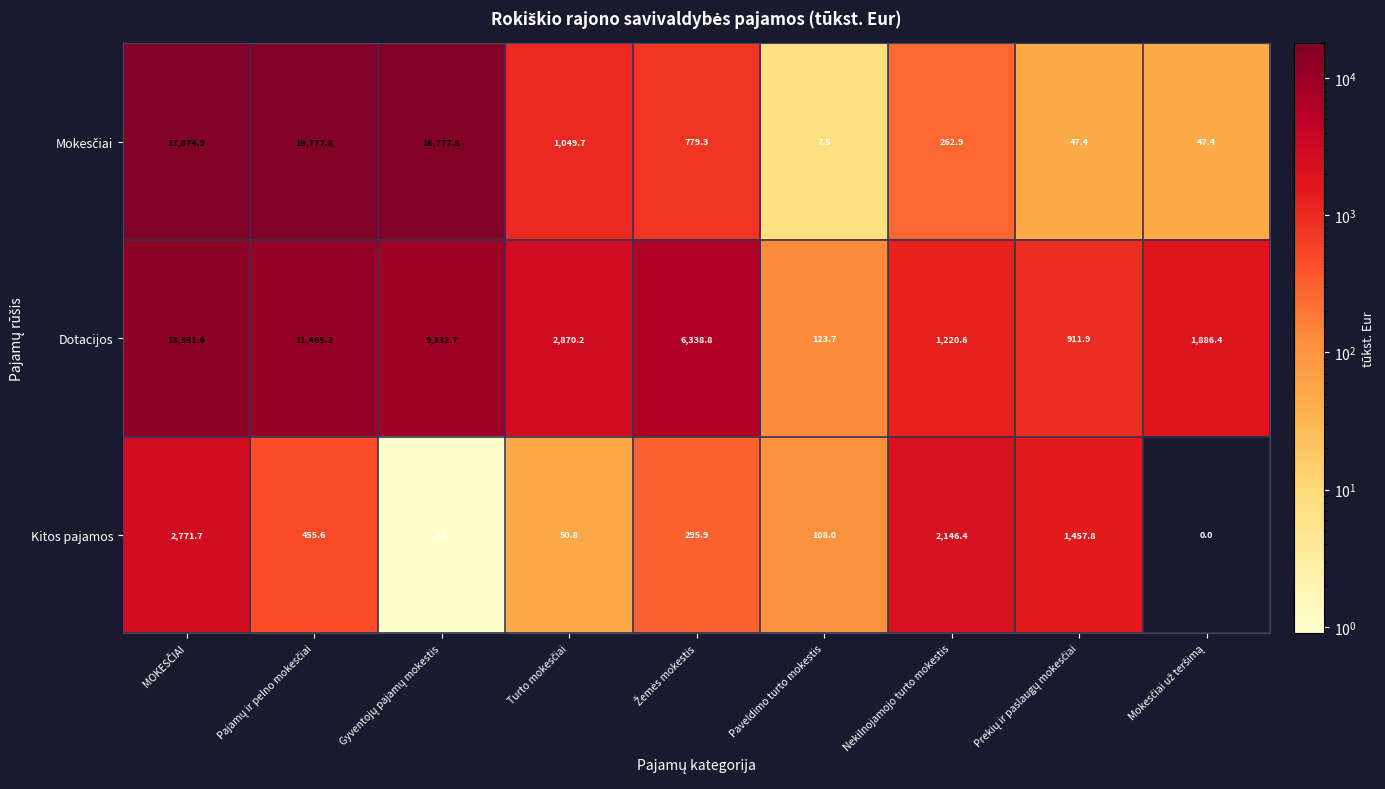

At how many categories does at least one series exceed 8199?

3